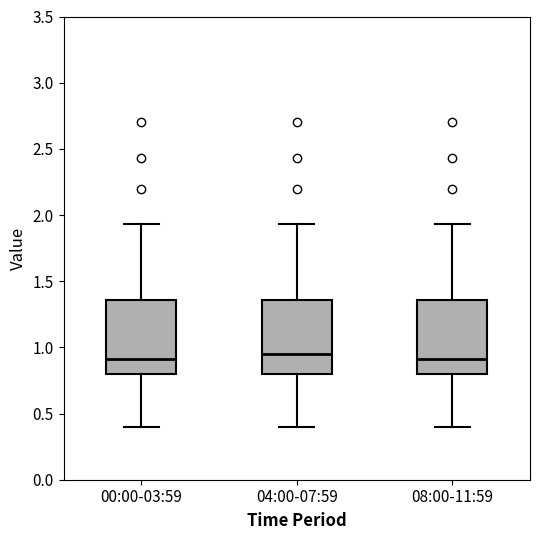

Reading left to right, read every box against the y-axis: the position of its median line, the range the box covers, and the ends of its whiskers. The values are not printed on the chart, so give them approximately, as read against the axis.

00:00-03:59: median 0.90, box 0.80 to 1.35, whiskers 0.40 to 1.95
04:00-07:59: median 0.95, box 0.80 to 1.35, whiskers 0.40 to 1.95
08:00-11:59: median 0.90, box 0.80 to 1.35, whiskers 0.40 to 1.95